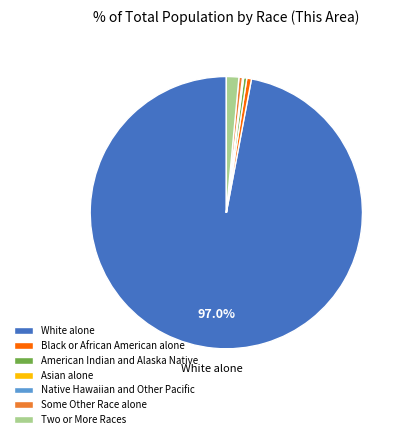

Is the sum of Black or African American alone and Two or More Races greater than half?

No